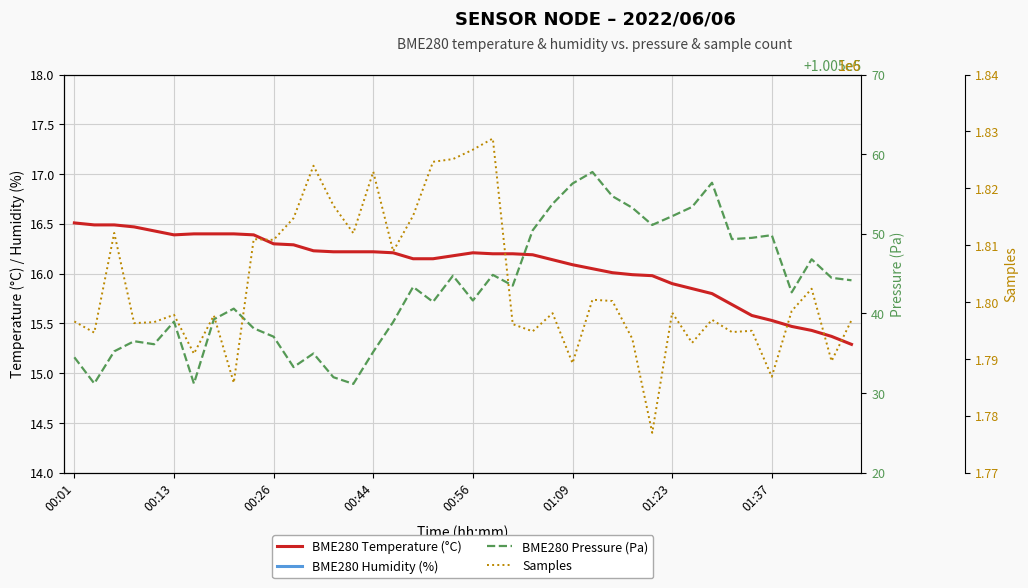

What is the sum of all BME280 Pressure (Pa) values?

4021730.2